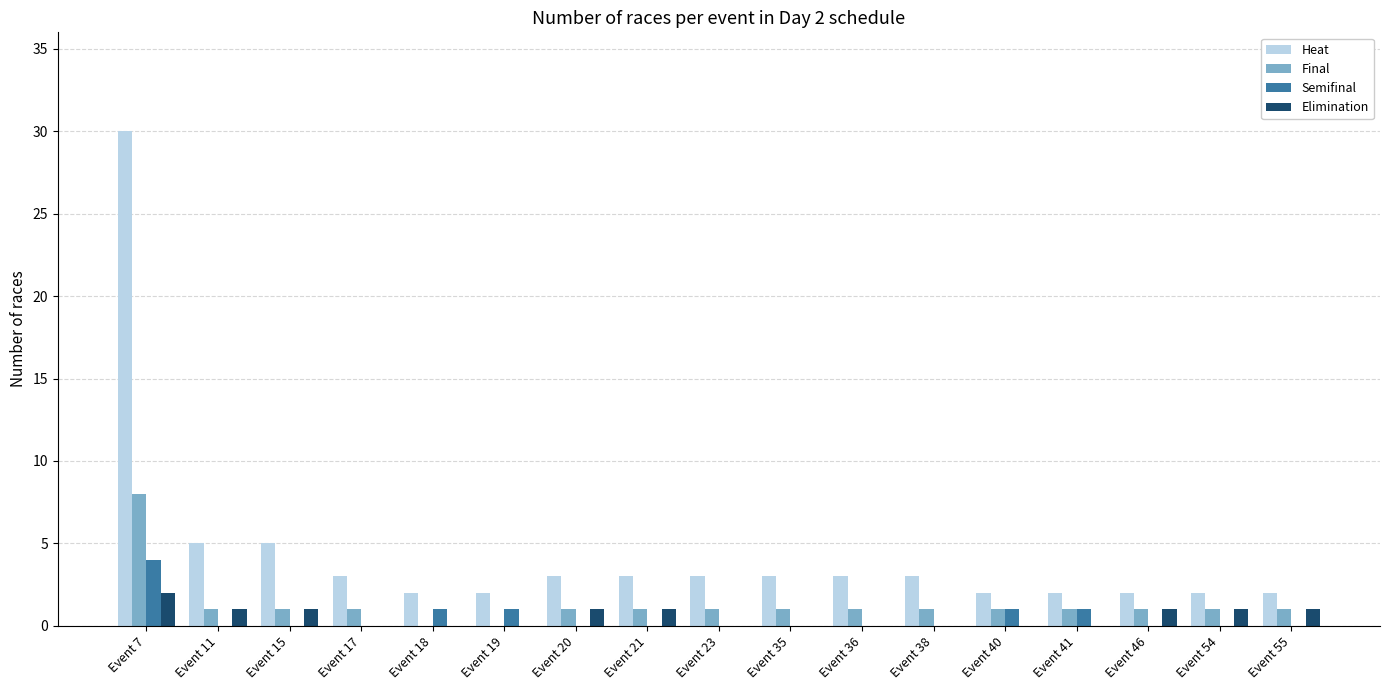

Is the value of Heat at Event 23 greater than the value of Elimination at Event 54?

Yes